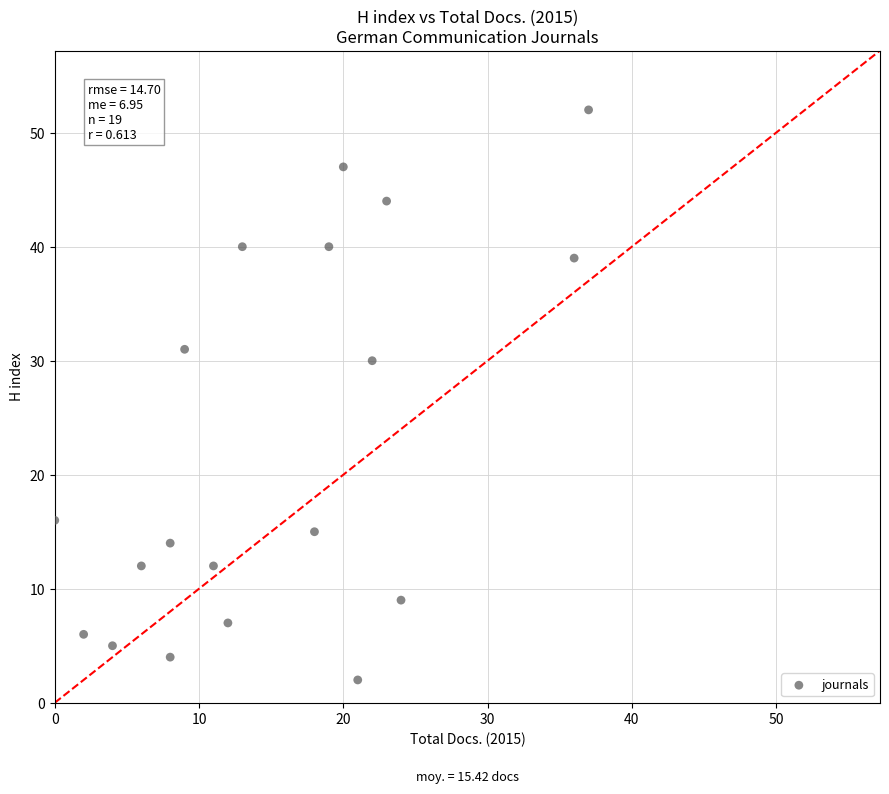

What is the range of Y values (max minus min)?

50